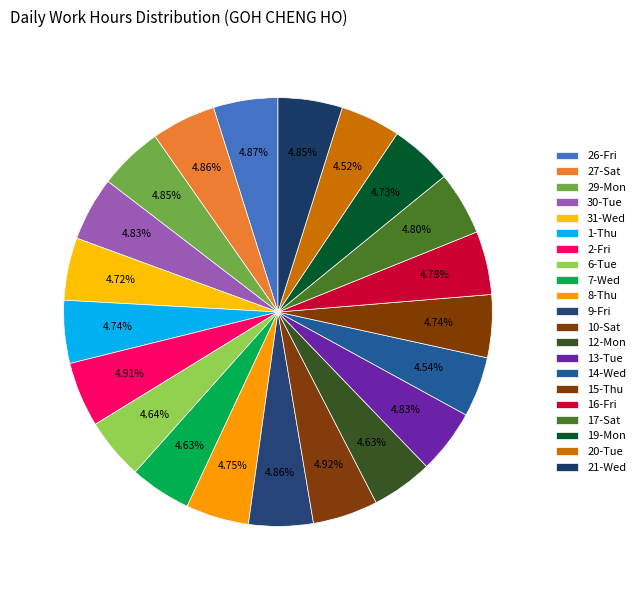

Is it true that 9-Fri is 17% of the pie?

False